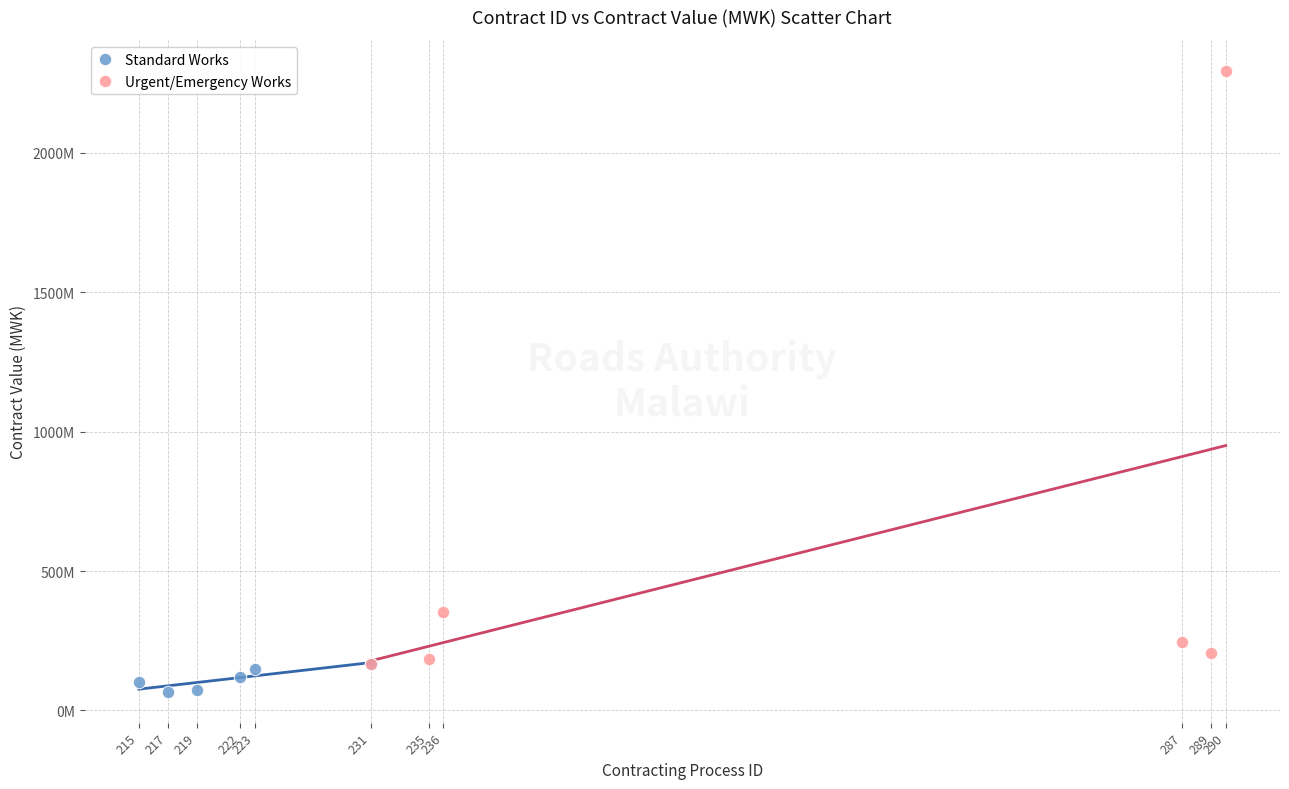

Which series reaches the maximum Y coordinate?

Urgent/Emergency Works